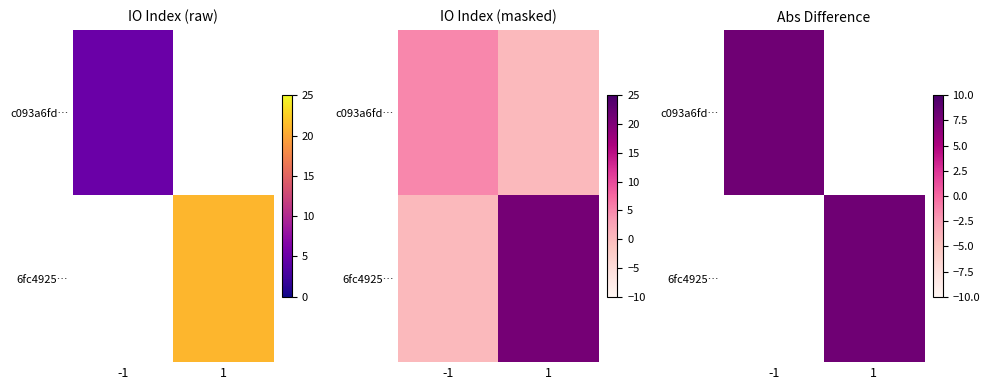

What is the difference between the 6fc4925096486be26fdf8c8243dc5298d2f9942 values at direction and io_index?

20